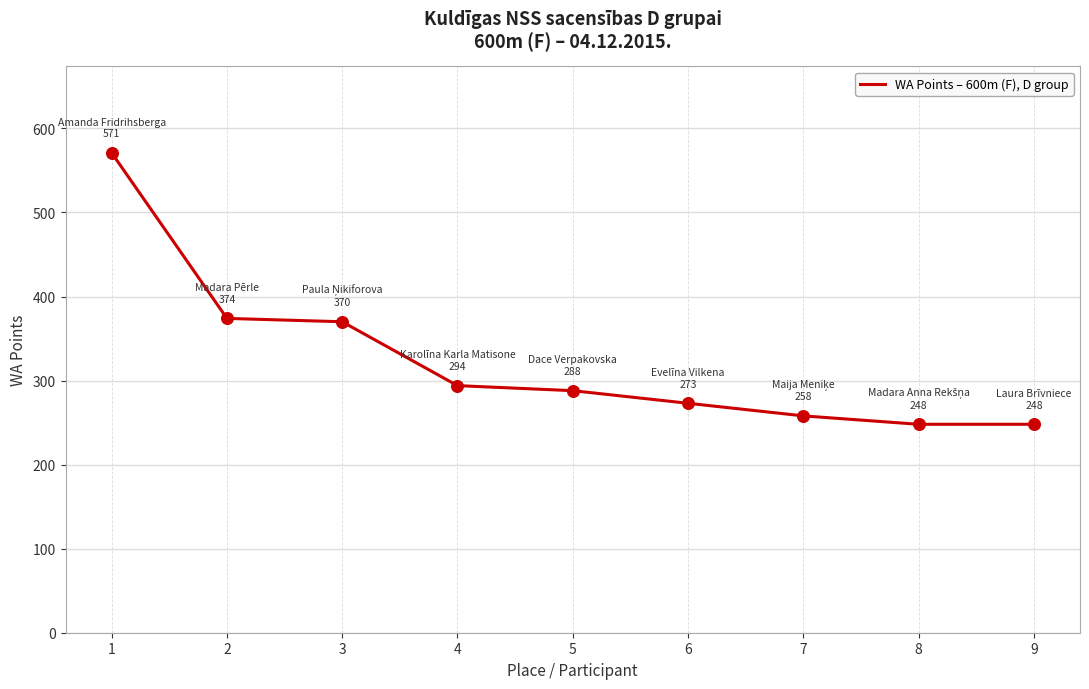

Between 4 and 7, which is larger?

4